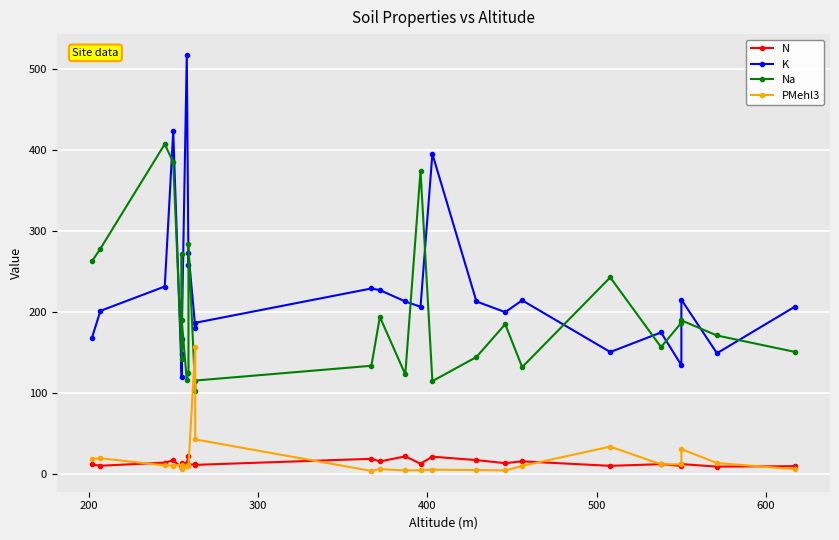

What is the difference between the highest and lowest values at 400?

412.6